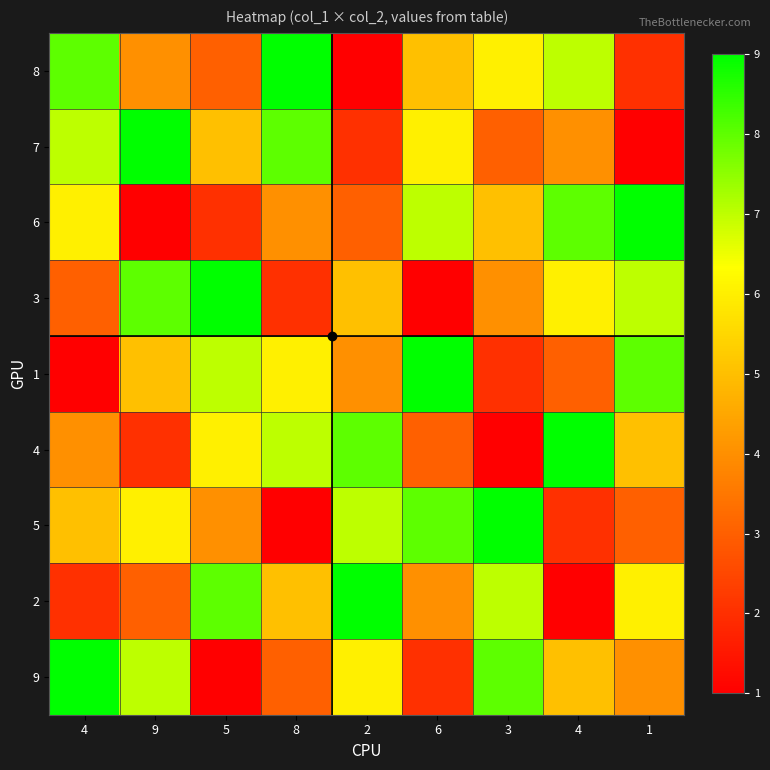

Which series has the widest spread of values?

8